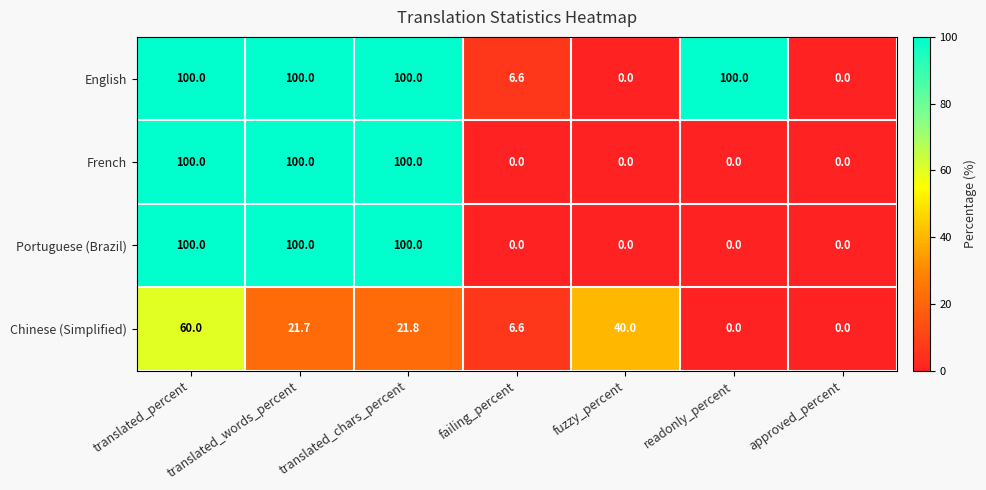

True or false: Chinese (Simplified) has a value of 37.8 at translated_percent.

False